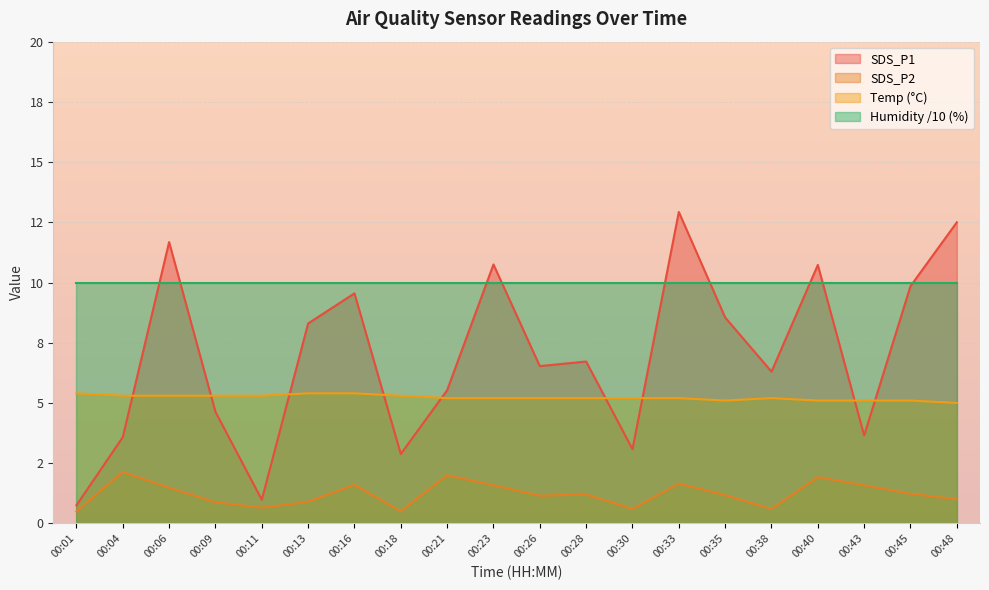

What is the difference between the SDS_P2 values at 00:13 and 00:21?

1.1